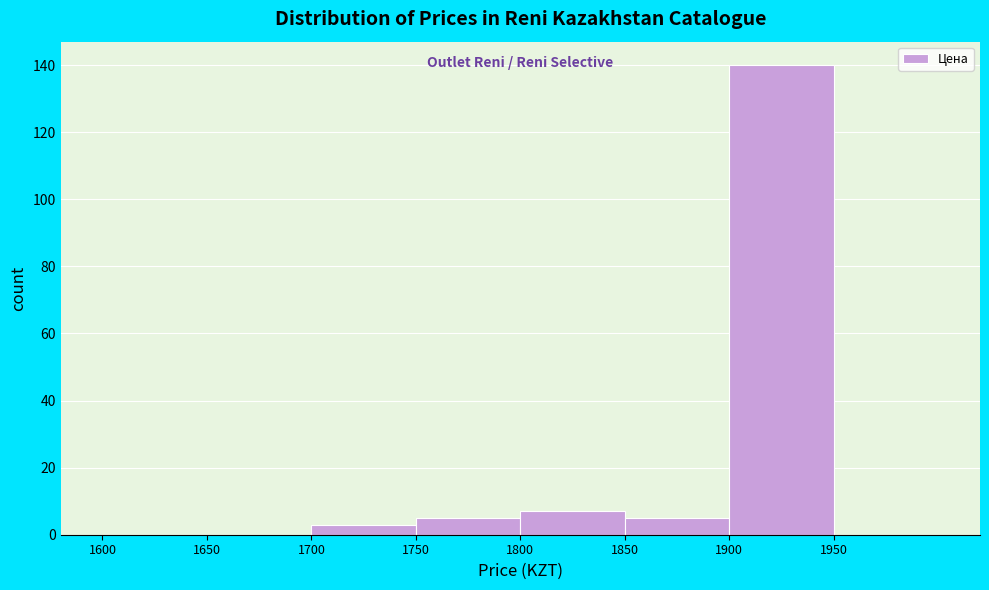

What is the height of the bar covering 1750 to 1800 on the x-axis? The values are not printed on the chart, so give them approximately, as read against the axis.

6